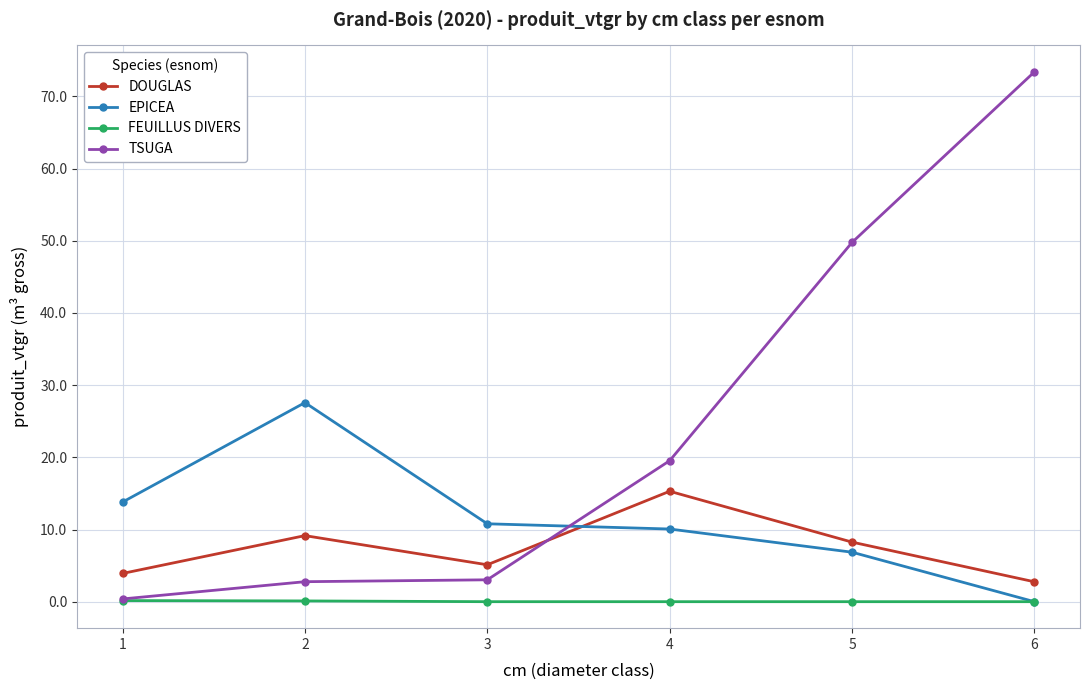

At which label does EPICEA first exceed 10?

1